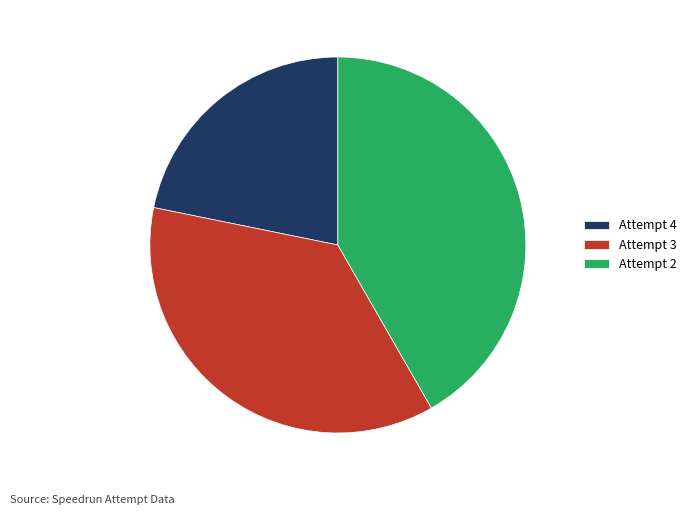

Which has a higher value, Attempt 3 or Attempt 4?

Attempt 3